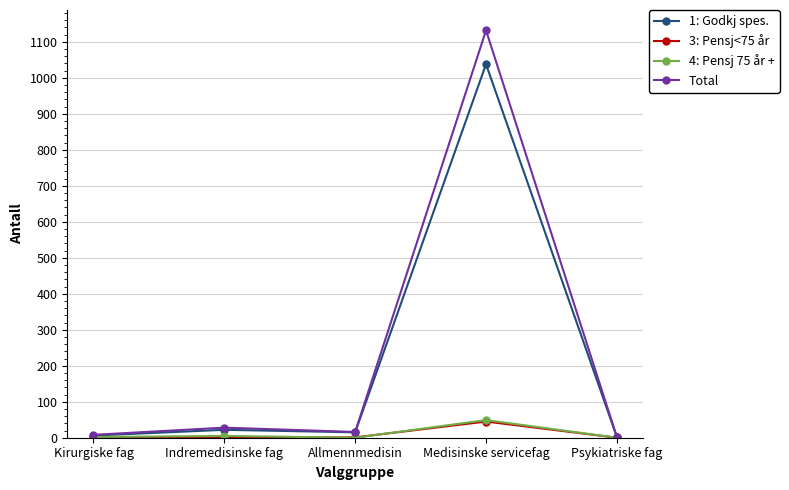

The Total series shows 8 at Kirurgiske fag. True or false?

True